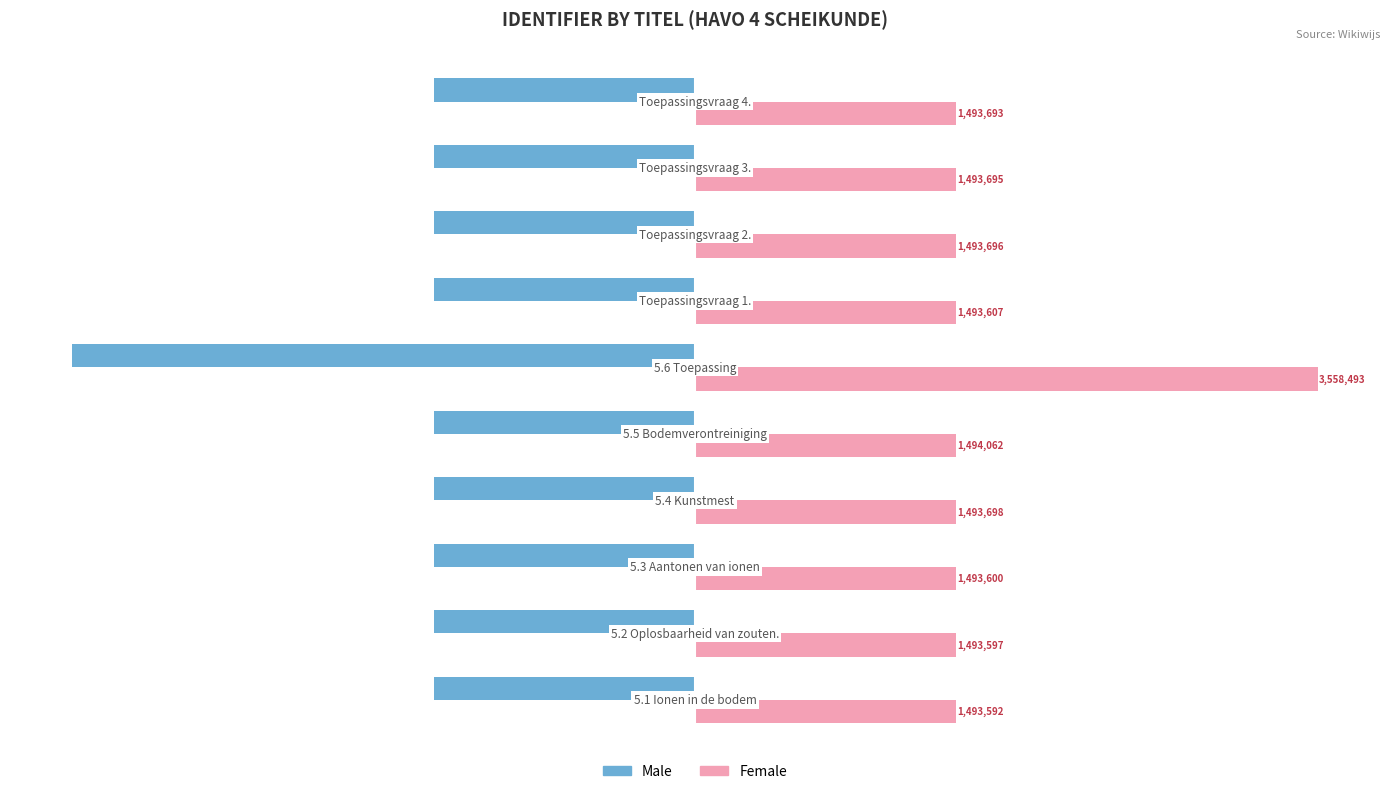

What are all the series names shown in the legend?

Male, Female